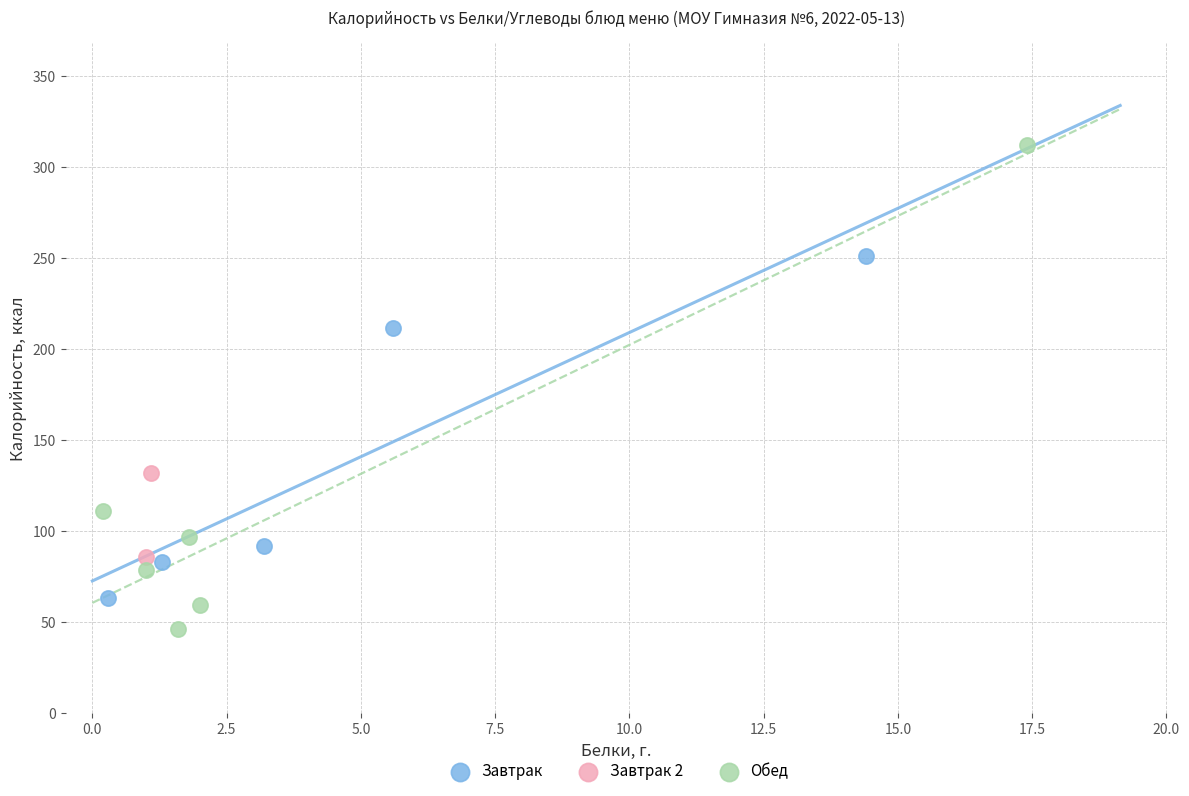

Which series contains the highest Y value?

Обед